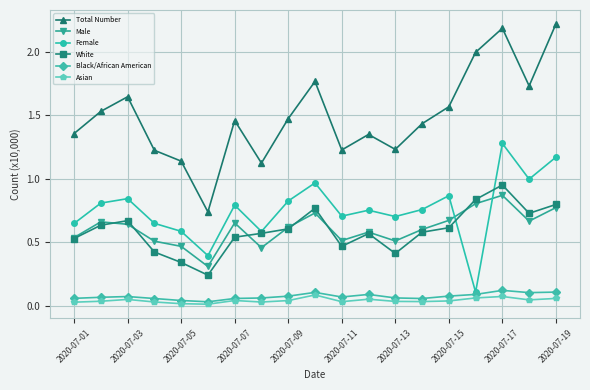

True or false: Total Number has more than 2 interior local peaks.

True